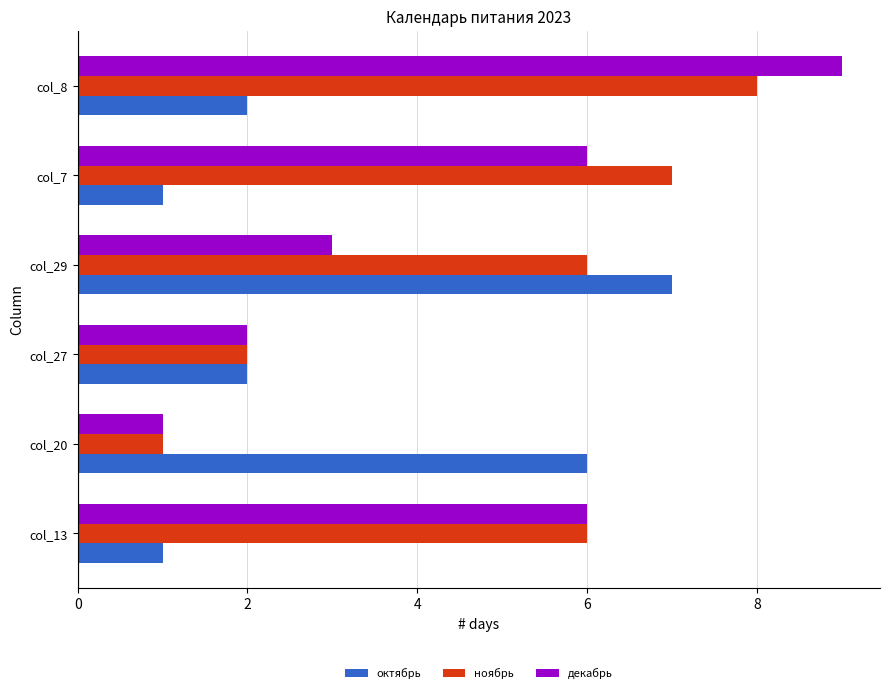

At which category is the sum across all series the highest?

col_8